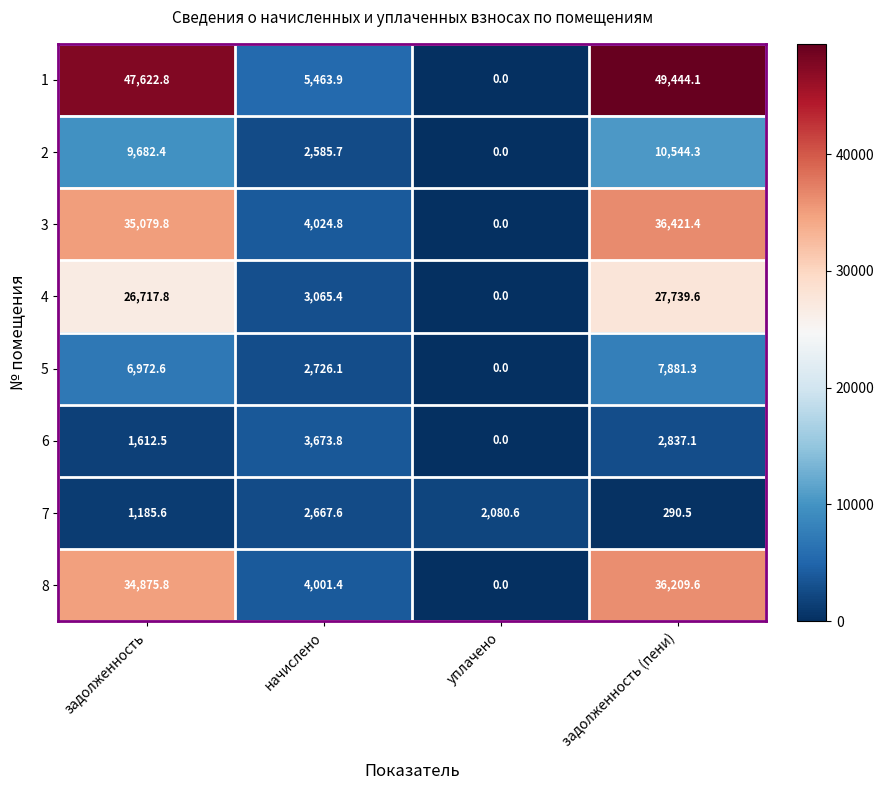

Rank the series by their maximum value, from highest to lowest.

1, 3, 8, 4, 2, 5, 6, 7